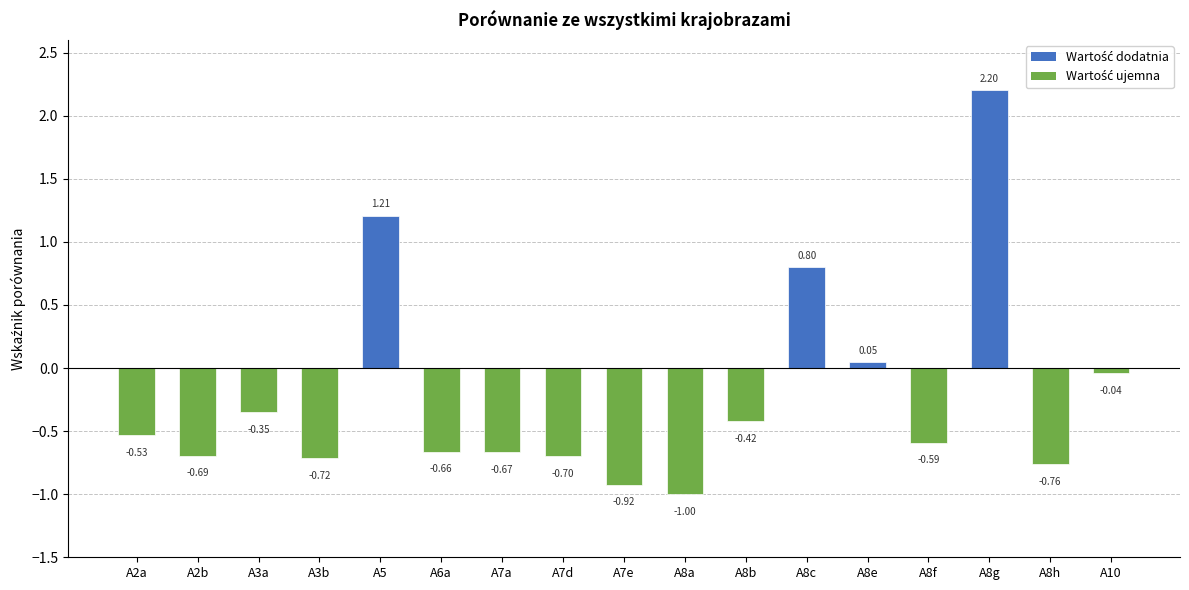

What is the difference between the values at A7a and A8h?

0.1